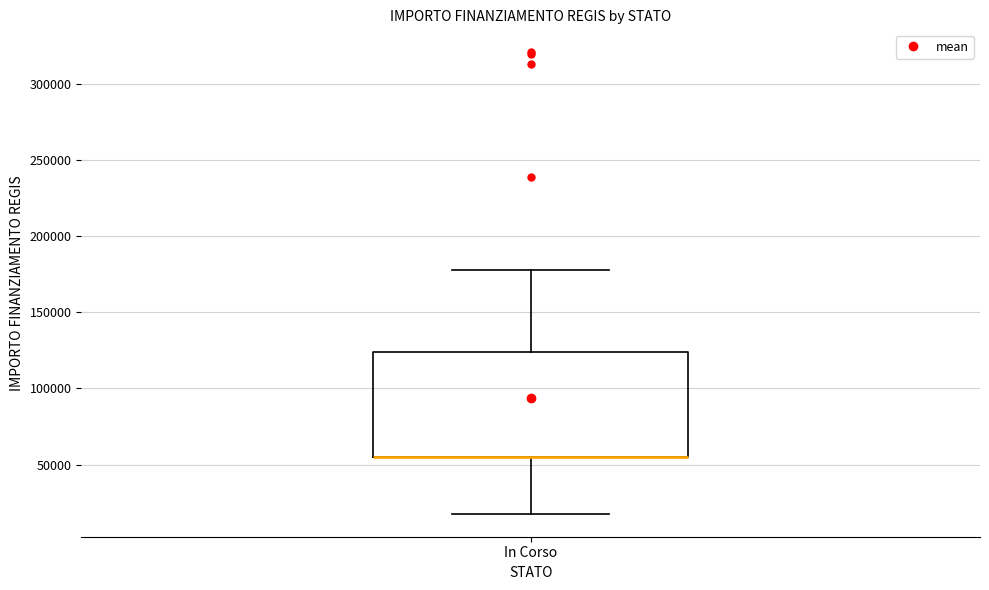

Transcribe this box plot: give where the median line is, the range the box spans, and where the two whiskers end, as read against the y-axis. The values are not printed on the chart, so give them approximately, as read against the axis.

median 55000 (drawn on the box's lower edge), box 55000 to 125000, whiskers 20000 to 175000